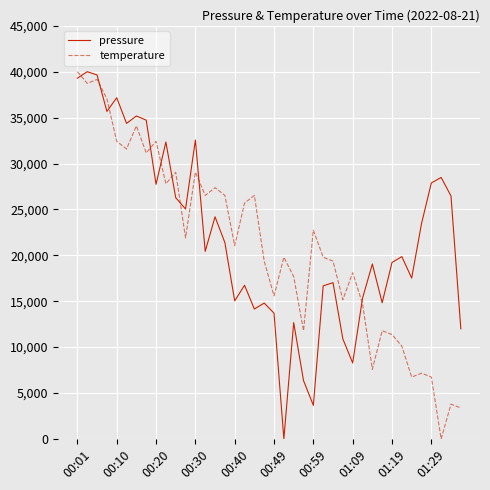

What is the difference between the maximum and minimum values in the pressure series?

40000.0